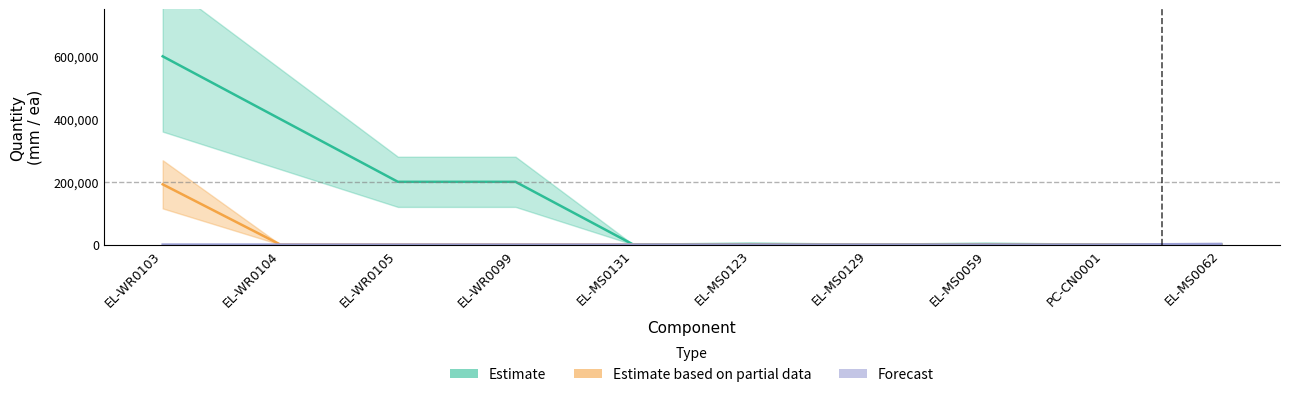

At how many categories does at least one series exceed 162476?

4